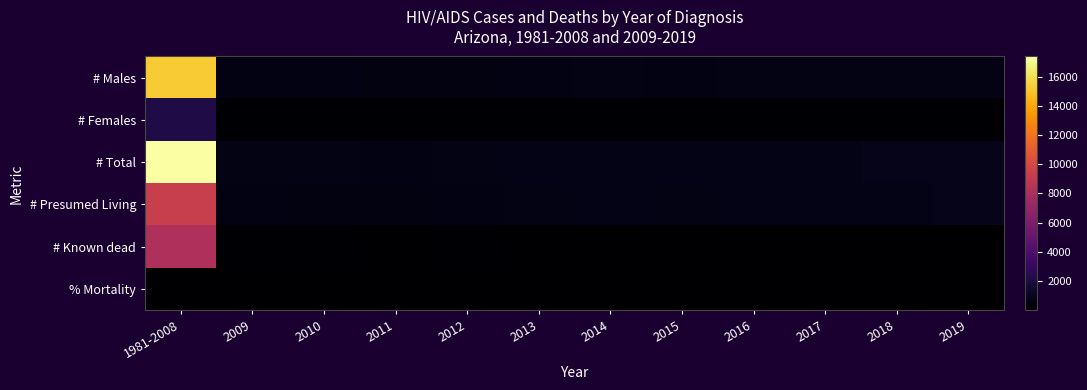

Which series has the largest range (max minus min)?

# Total